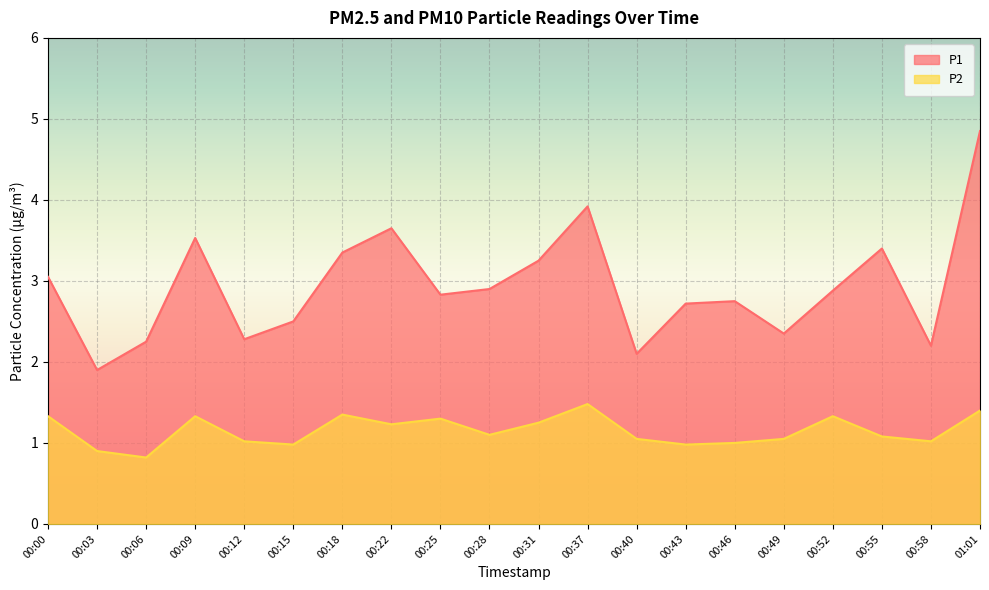

What value does the P1 series have at 00:06?

2.2